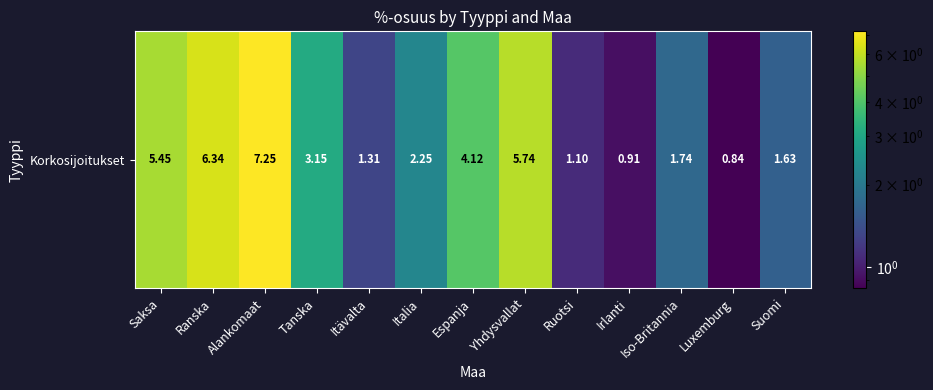

Reading left to right, extract all data points from this chart.

Saksa=5.4	Ranska=6.3	Alankomaat=7.2	Tanska=3.1	Itävalta=1.3	Italia=2.3	Espanja=4.1	Yhdysvallat=5.7	Ruotsi=1.1	Irlanti=0.9	Iso-Britannia=1.7	Luxemburg=0.8	Suomi=1.6